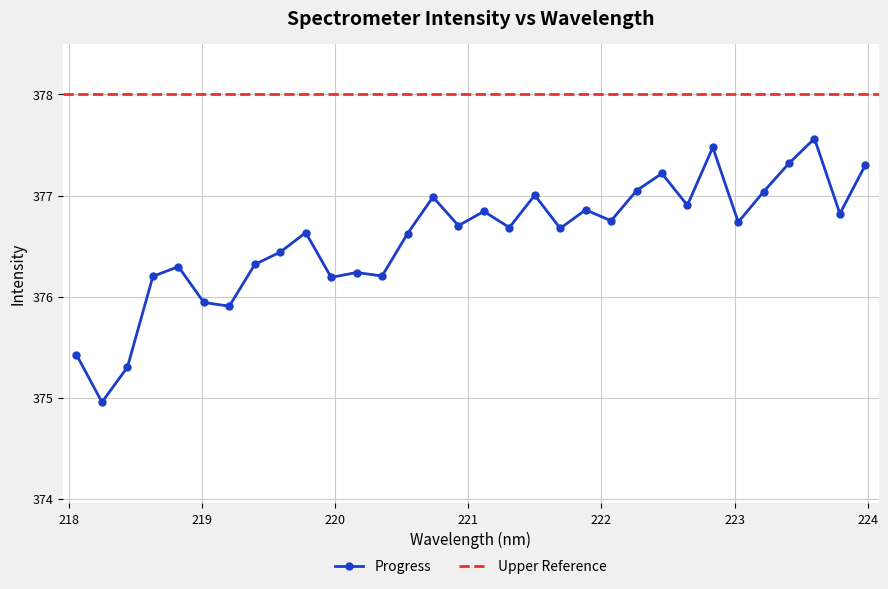

At which category does the data reach its first local valley?

218.2508